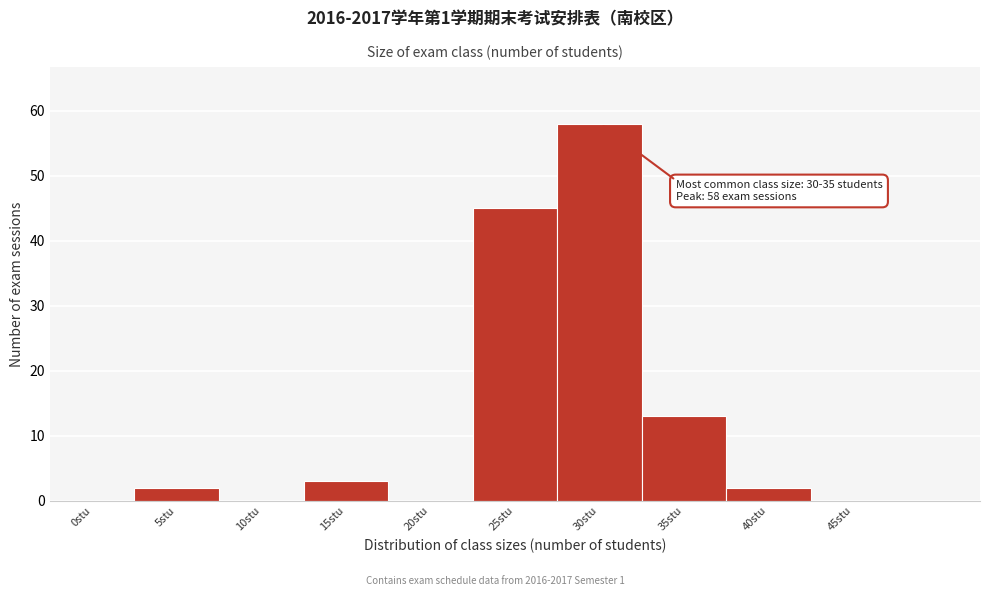

Reading left to right, what are all the values shown in this chart?

0stu=0	5stu=2	10stu=0	15stu=3	20stu=0	25stu=45	30stu=58	35stu=13	40stu=2	45stu=0